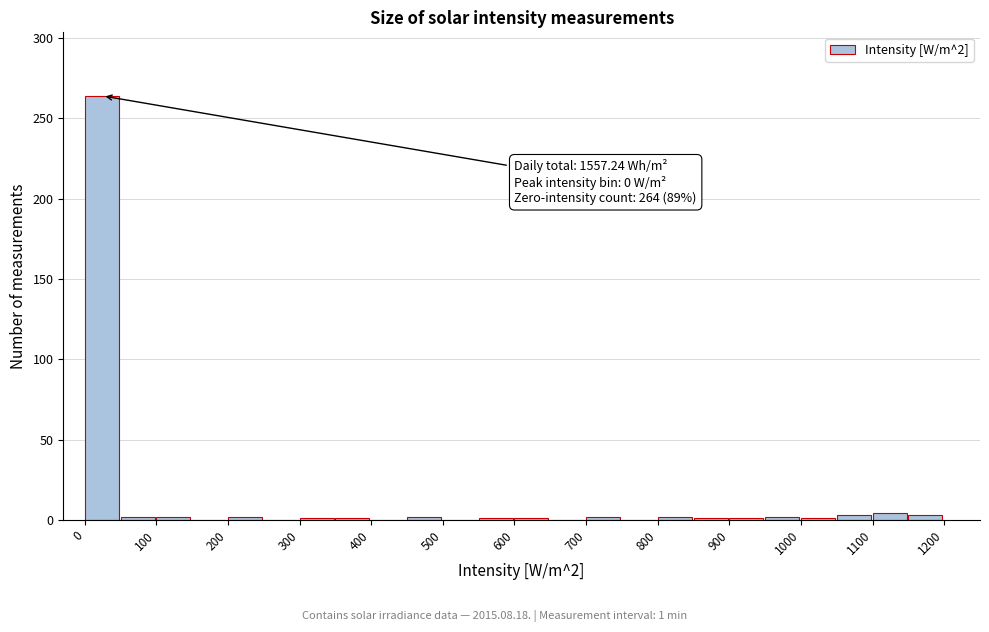

Which range on the x-axis has the tallest bar?

0 to 50